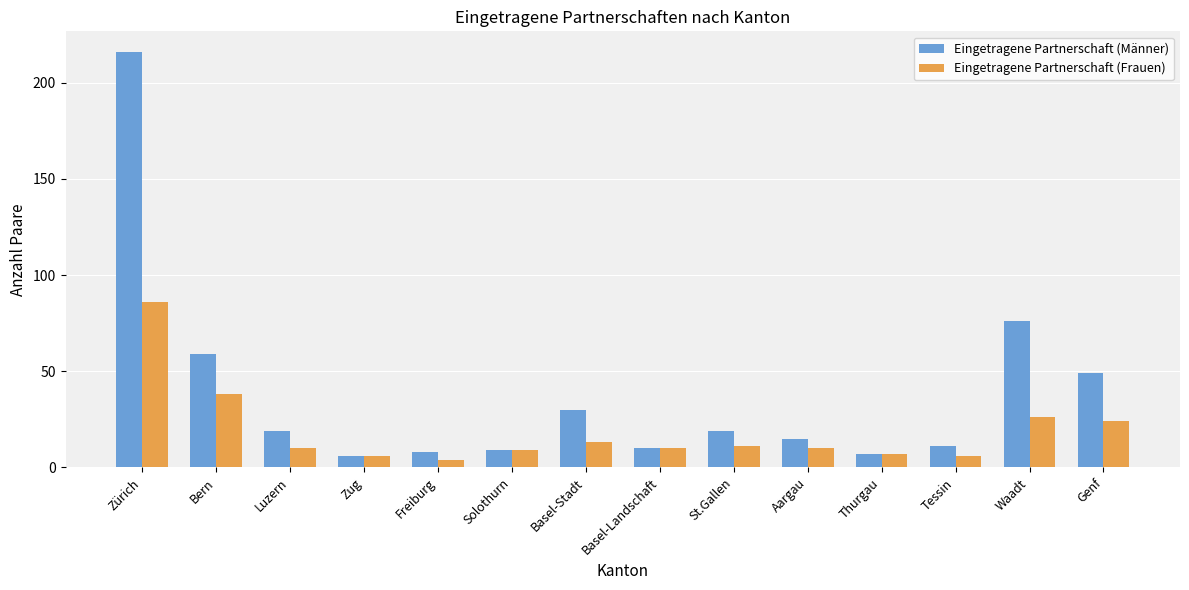

The value of Eingetragene Partnerschaft (Frauen) at Genf is 24. True or false?

True